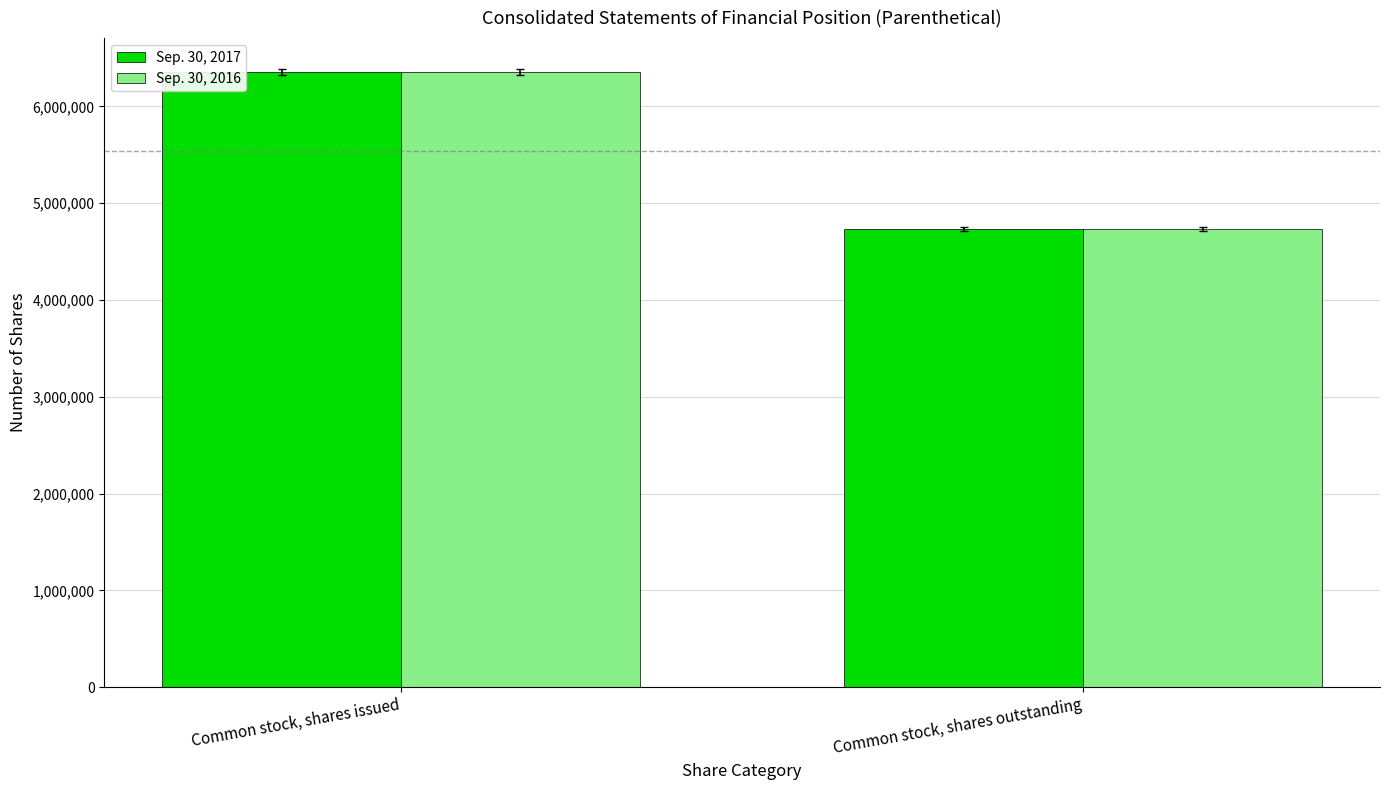

Reading left to right, what are all the values shown in this chart?

Sep. 30, 2017: Common stock, shares issued=6354860	Common stock, shares outstanding=4734163
Sep. 30, 2016: Common stock, shares issued=6354860	Common stock, shares outstanding=4734163